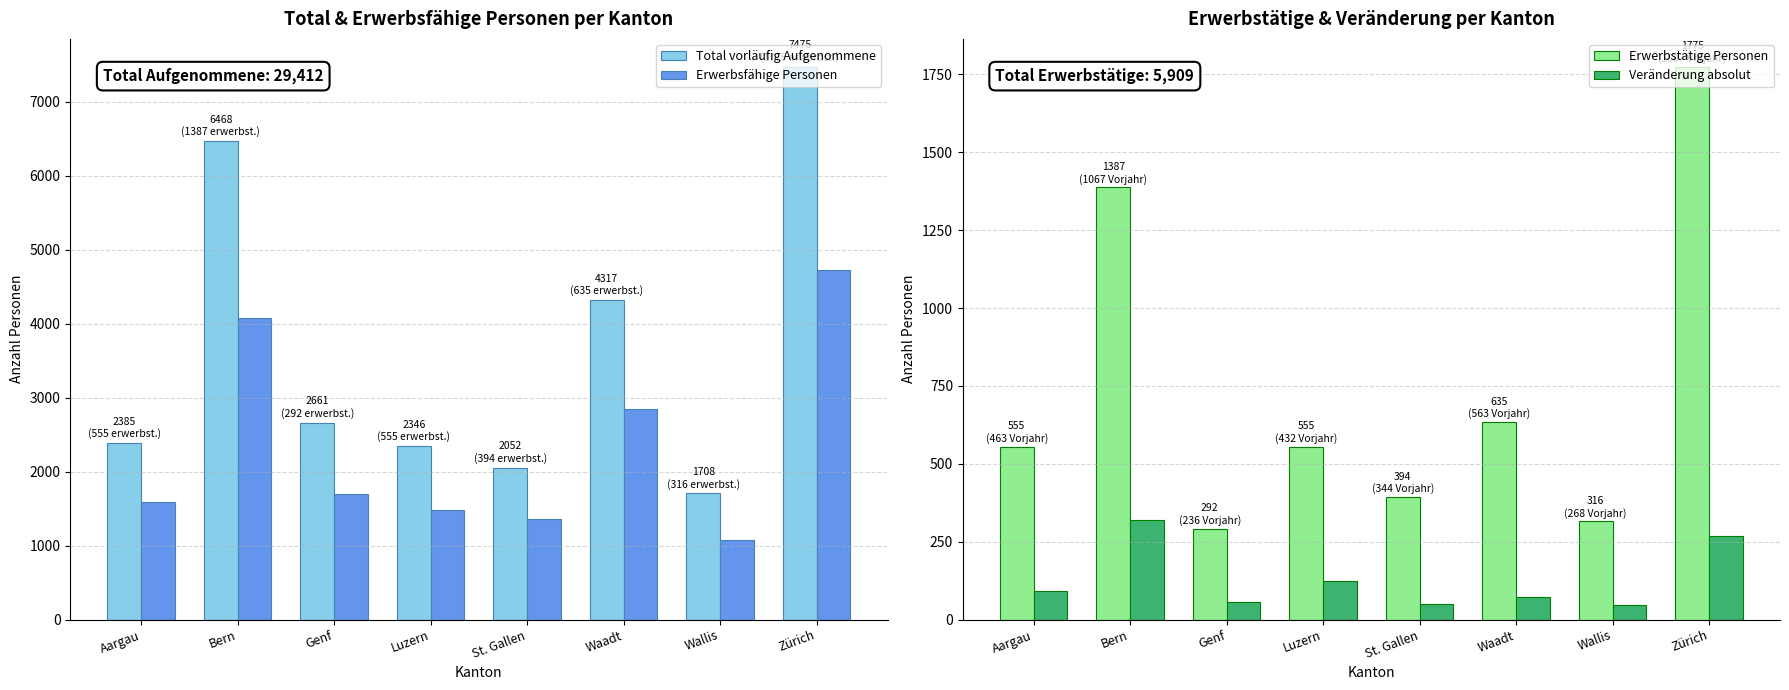

True or false: Erwerbstätige Personen has a value of 555 at Aargau.

True